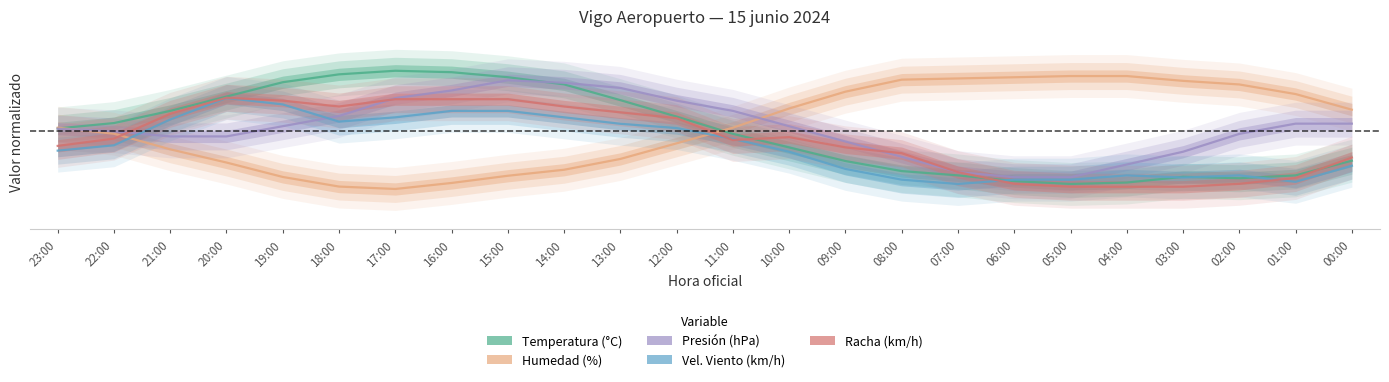

What is the total value across all series at 17:00?

1.3